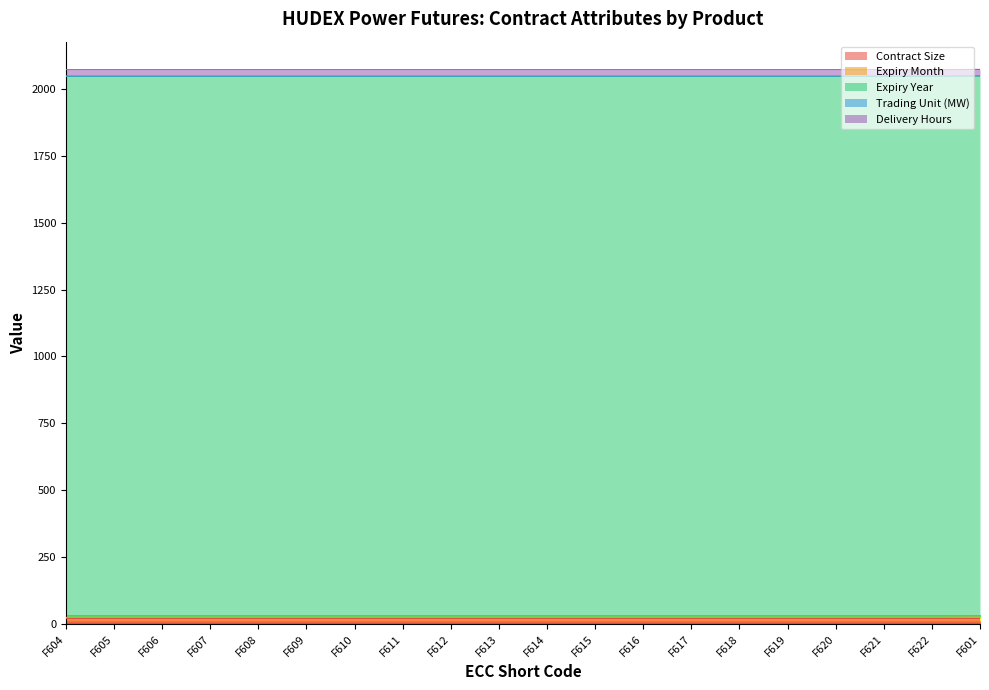

What is the sum of all Trading Unit (MW) values?

20